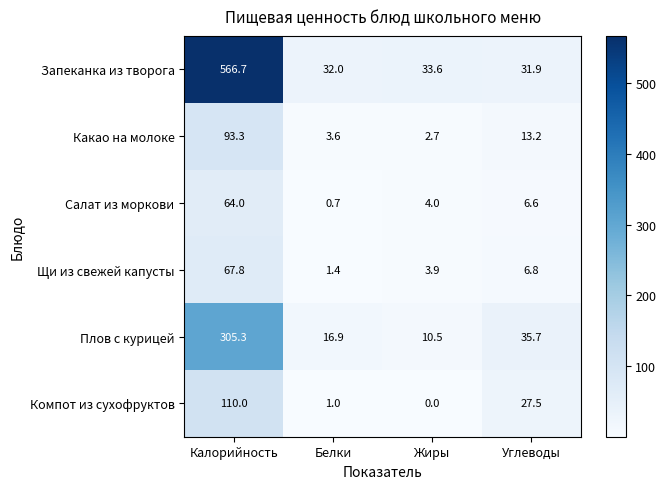

What is the total value across all series at Углеводы?

121.7